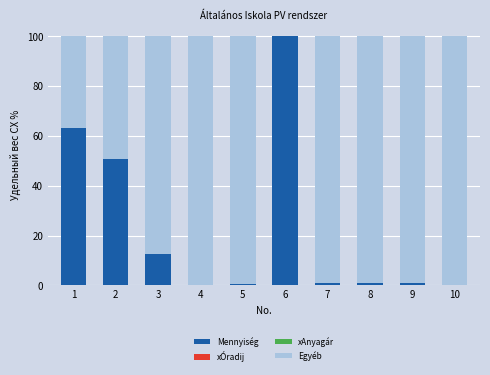

What is the maximum value for Mennyiség?

100.0